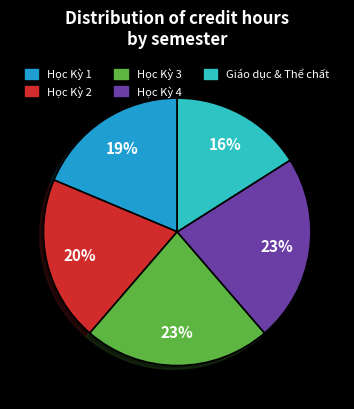

To the nearest percent, what percentage of the pie is Học Kỳ 3?

23%